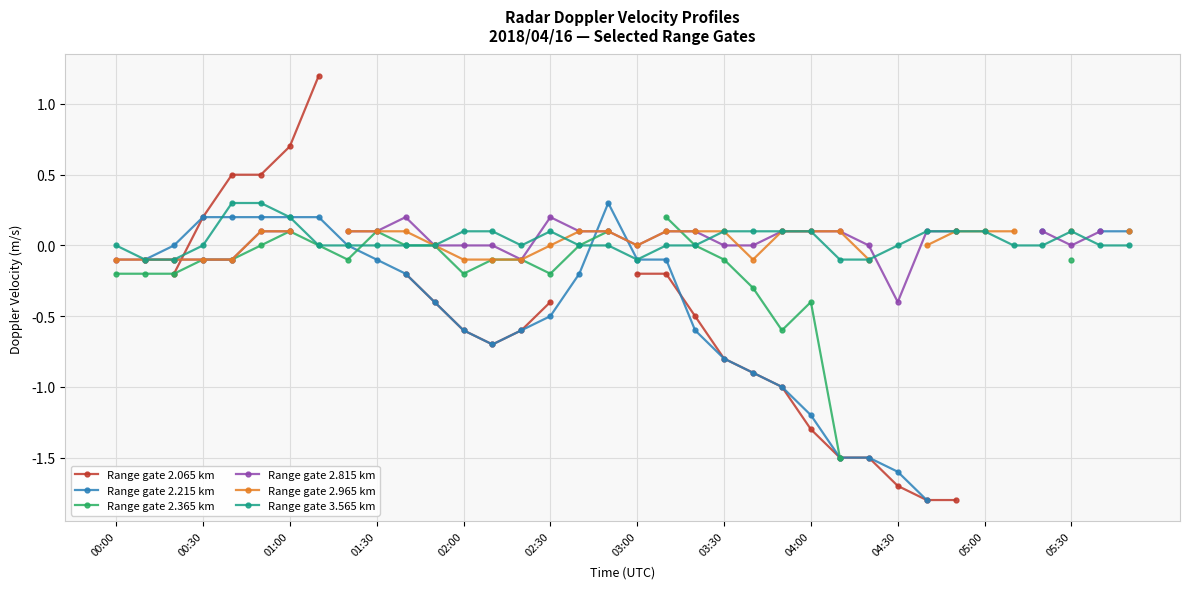

What is the highest value of the Range gate 3.565 km series?

0.3